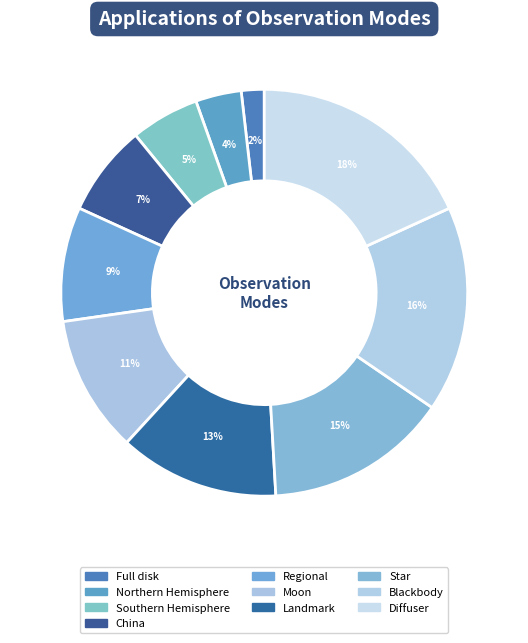

To the nearest percent, what is the average slice percentage?

10%